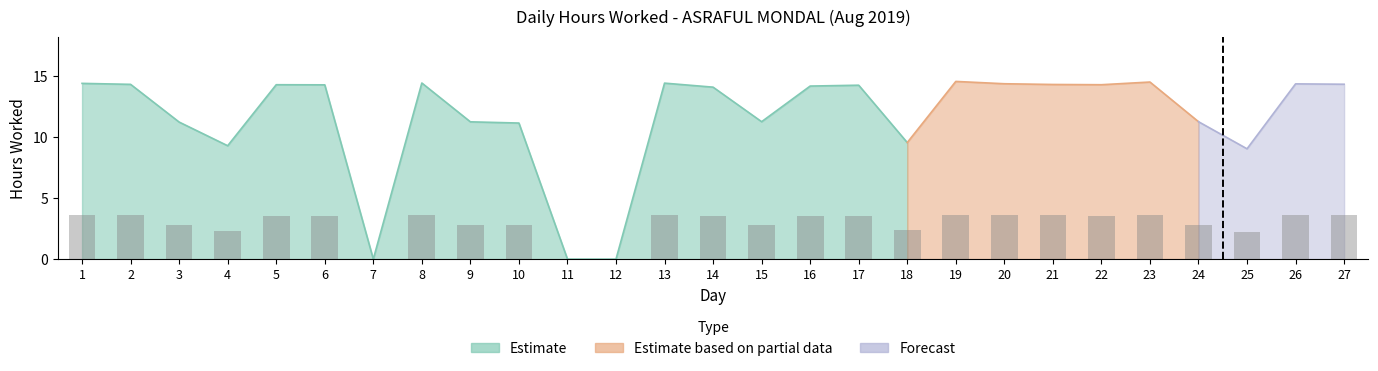

How many values are below 3?

11